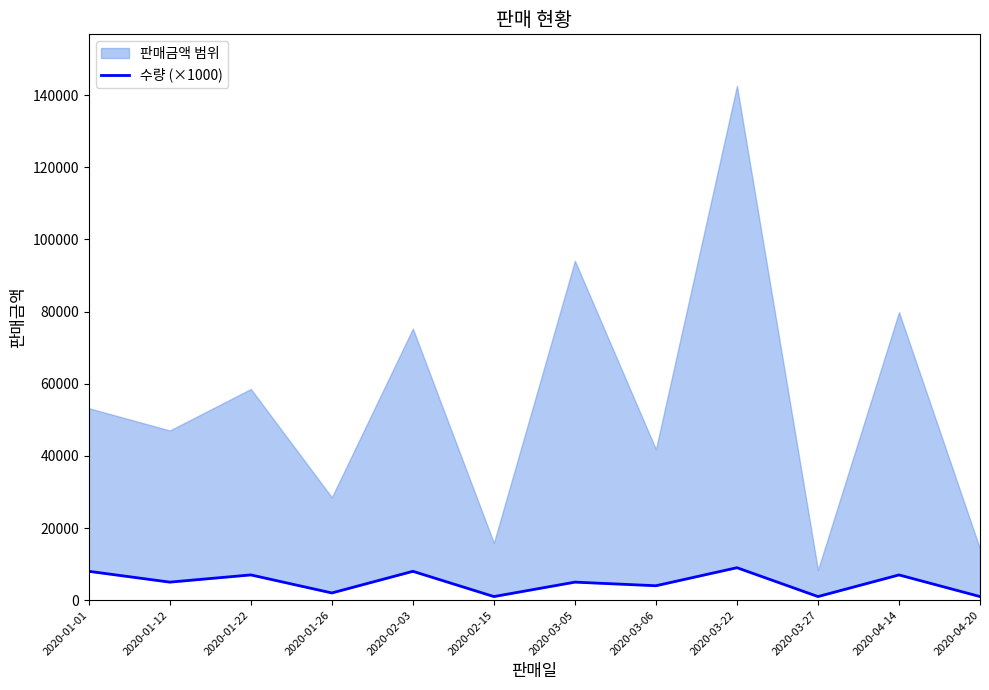

What is the sum of the values at 2020-03-22 and 2020-04-20?

10000